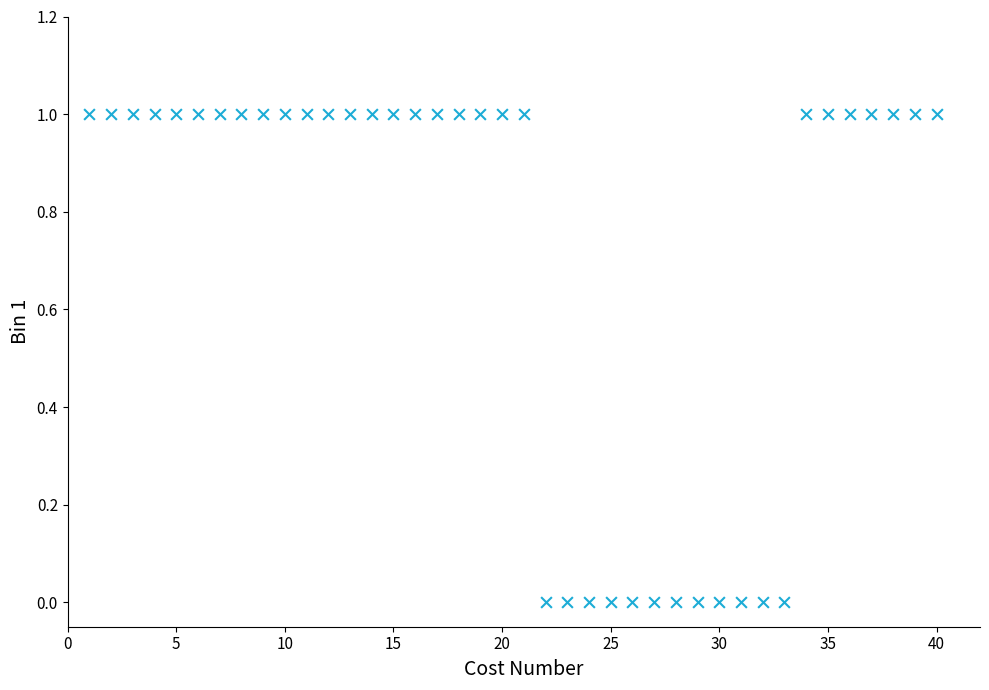

What is the range of X values (max minus min)?

39